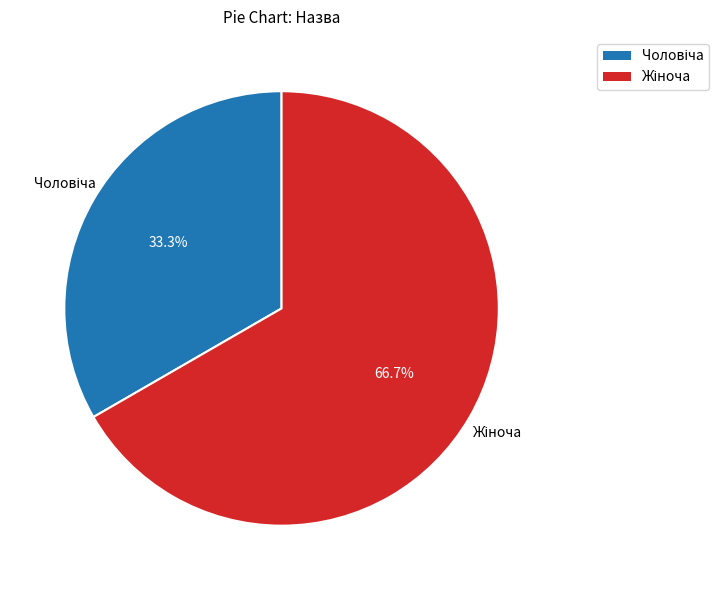

Is there any slice that represents more than half of the pie?

Yes